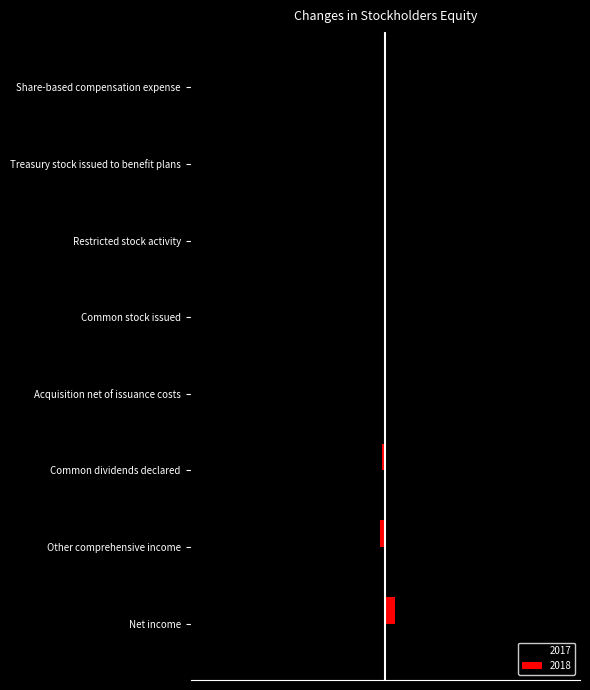

Which category has the lowest value in the 2017 series?

Acquisition net of issuance costs